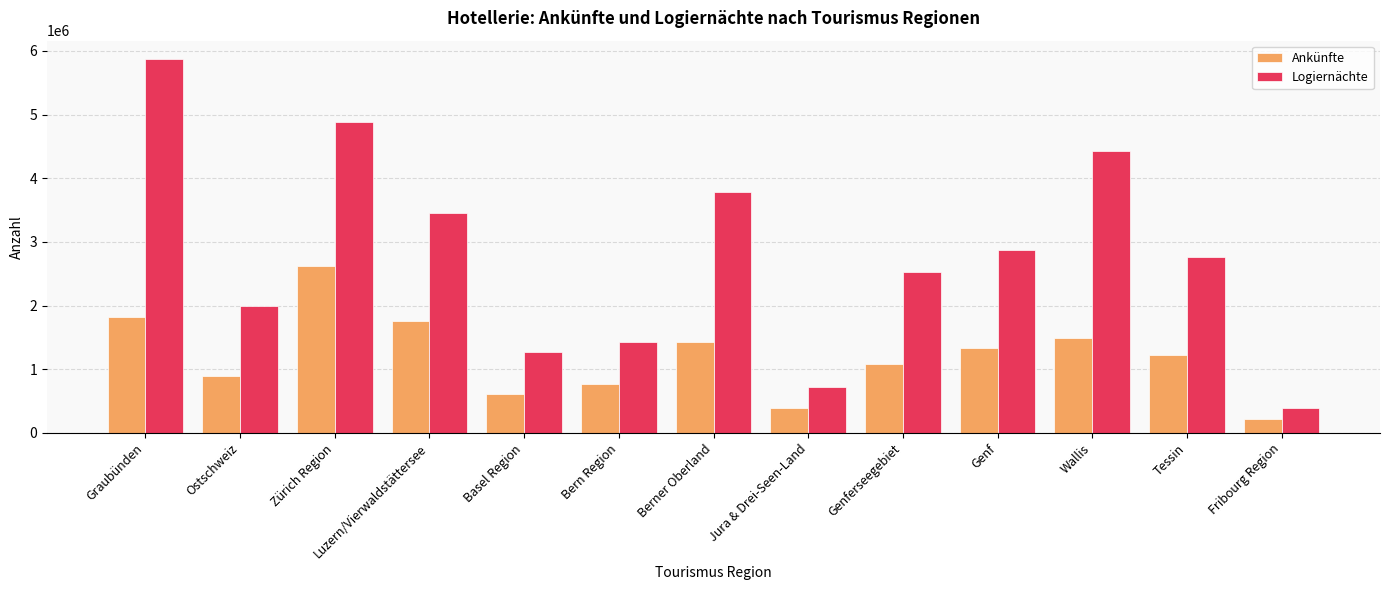

What is the label of the 10th bar from the right?

Luzern/Vierwaldstättersee